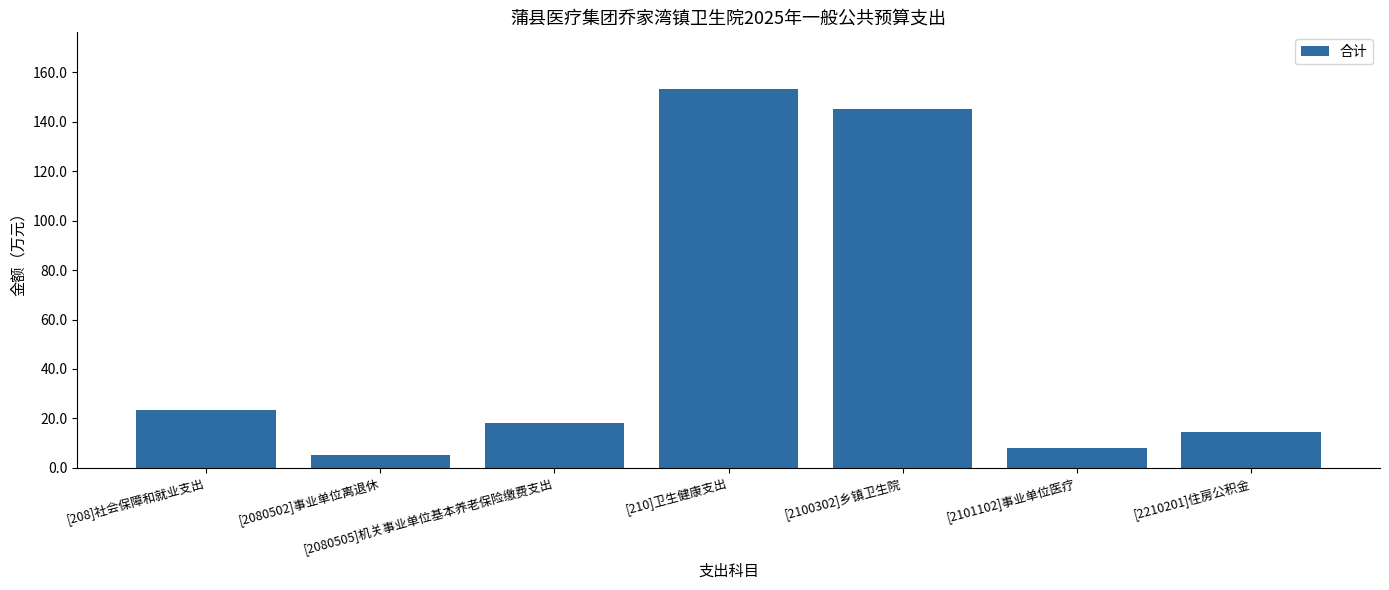

How many values are below 17?

3